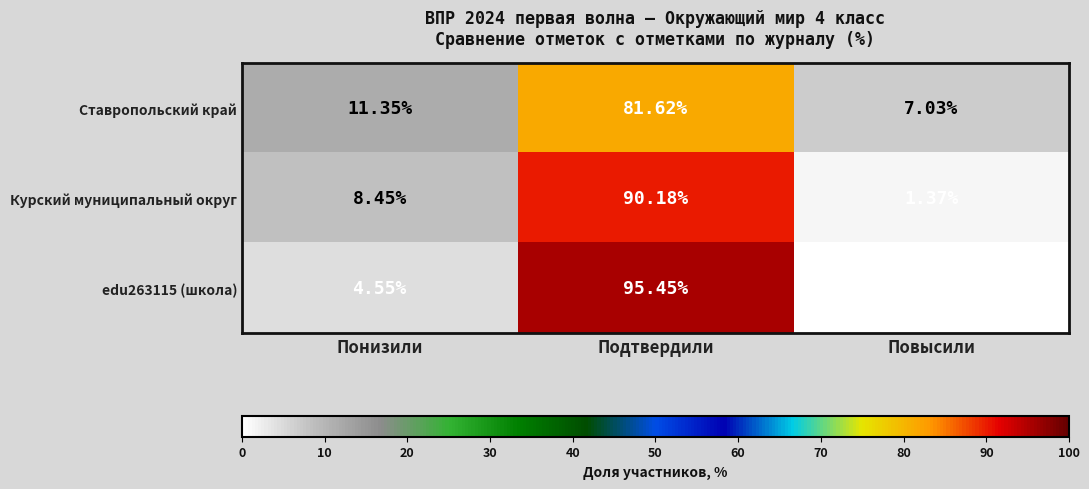

Is the value of Ставропольский край at Понизили greater than the value of edu263115 (школа) at Повысили?

Yes